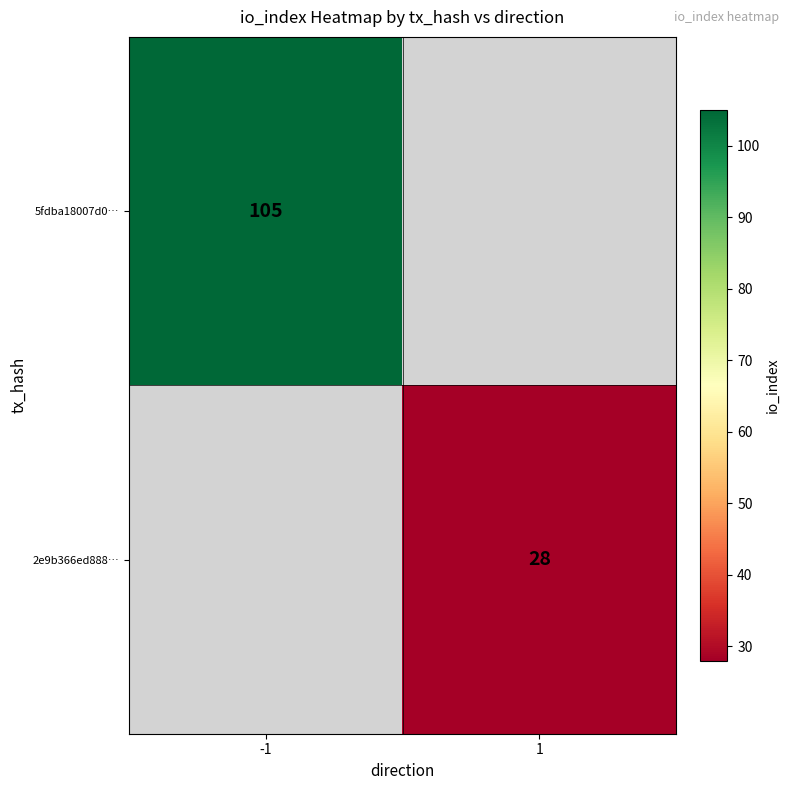

The value of 5fdba18007d0… at -1 is 137. True or false?

False